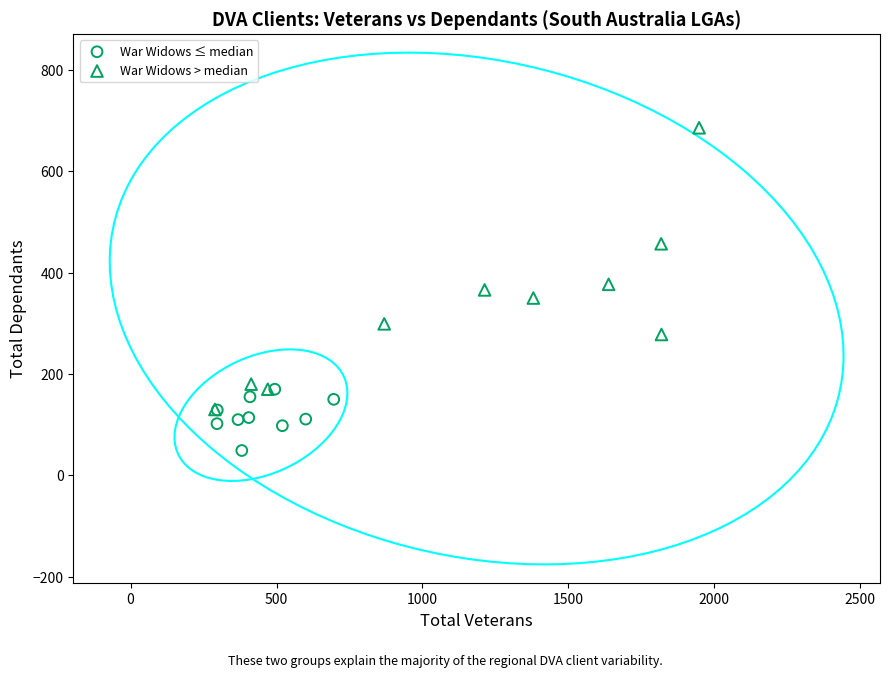

Which series has the largest Y range (max minus min)?

War Widows > median